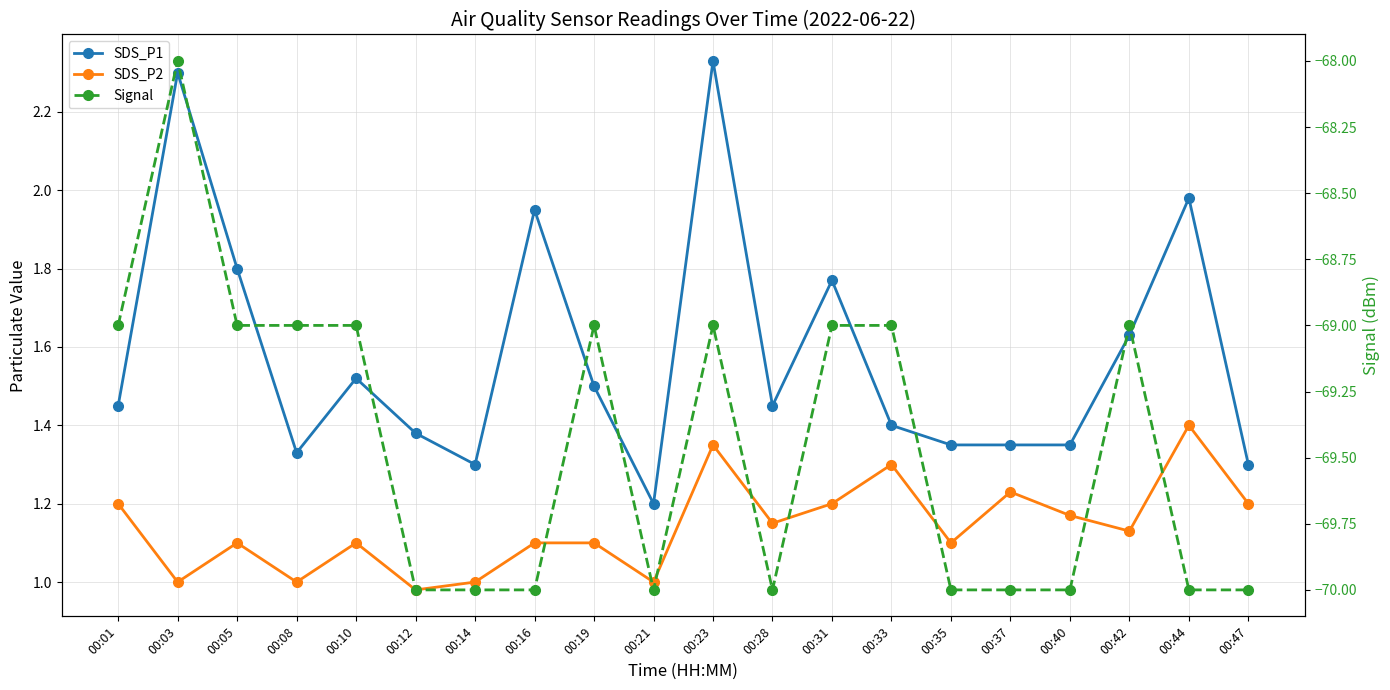

Where is the first local minimum for SDS_P2?

00:03